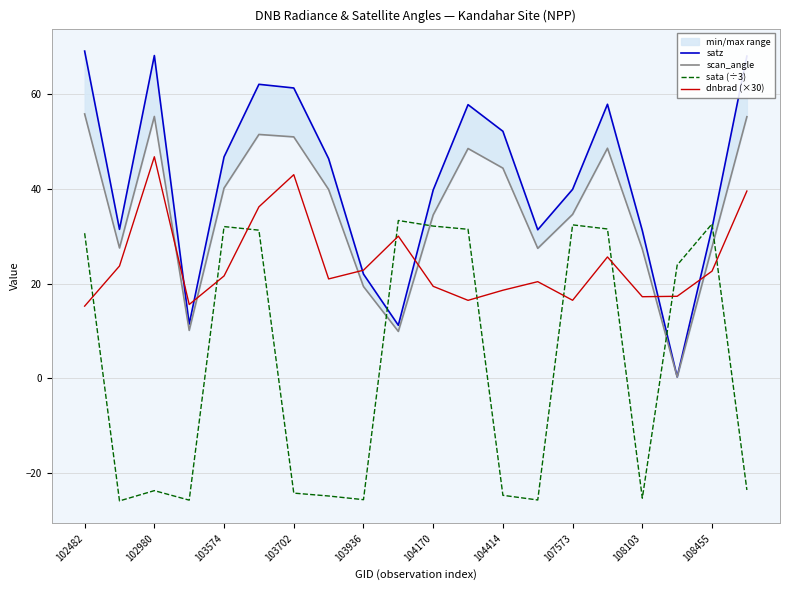

List the series in order of their overall mean, highest first.

satz, scan_angle, dnbrad (×30), sata (÷3)